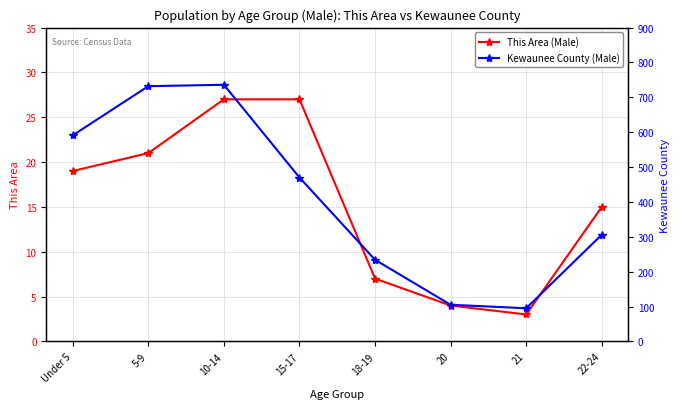

True or false: Kewaunee County (Male) and This Area (Male) cross at least once.

False